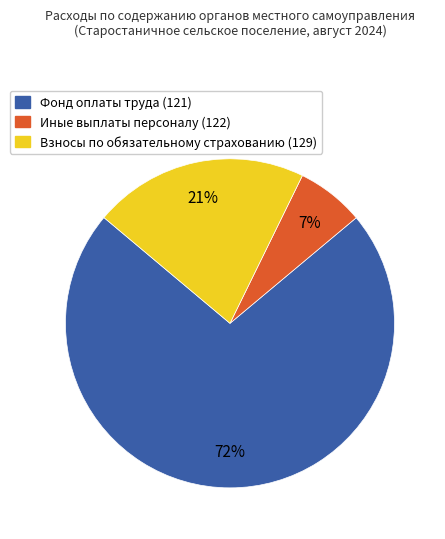

Does any single category account for the majority?

Yes